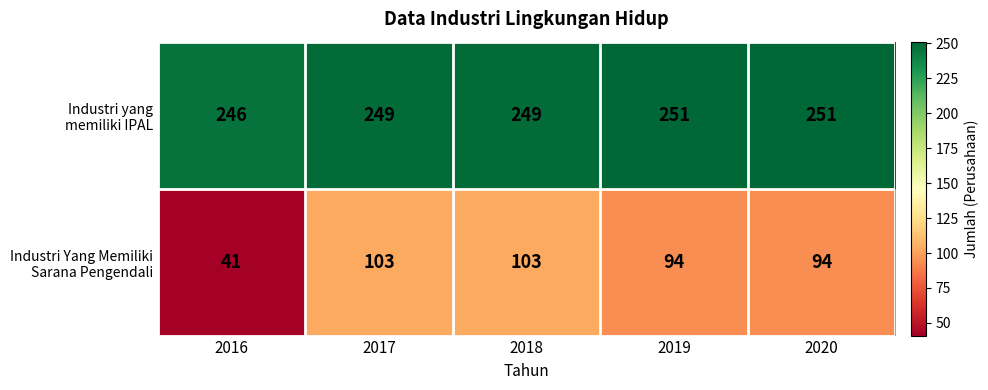

What is the maximum value shown in the chart?

251